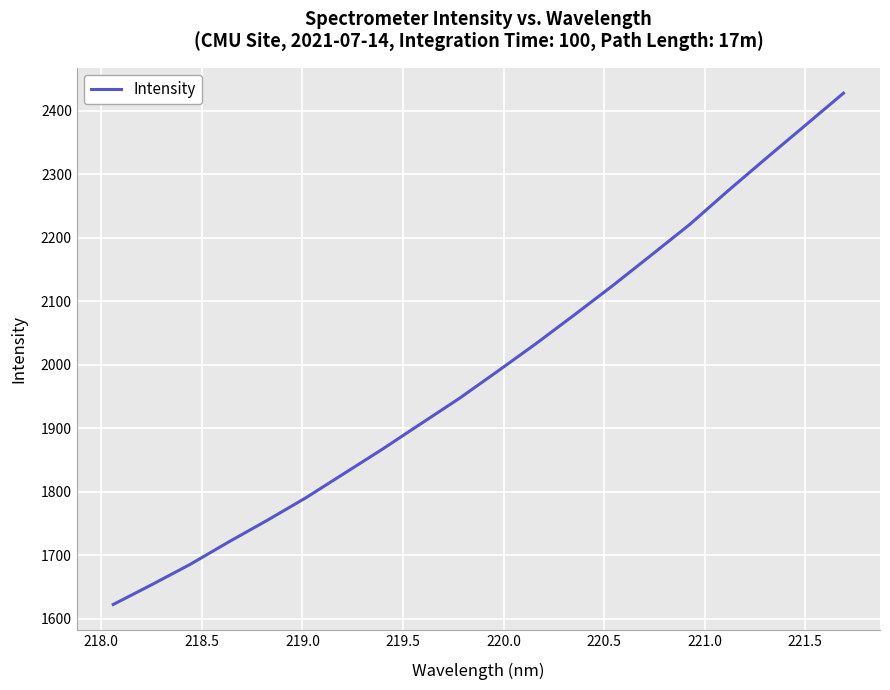

What is the difference between the maximum and minimum values?

805.5